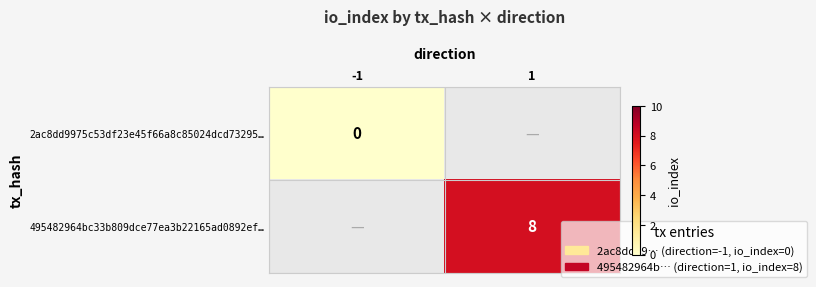

Is it true that 495482964bc33b809dce77ea3b22165ad0892ef… equals 8 at 1?

True